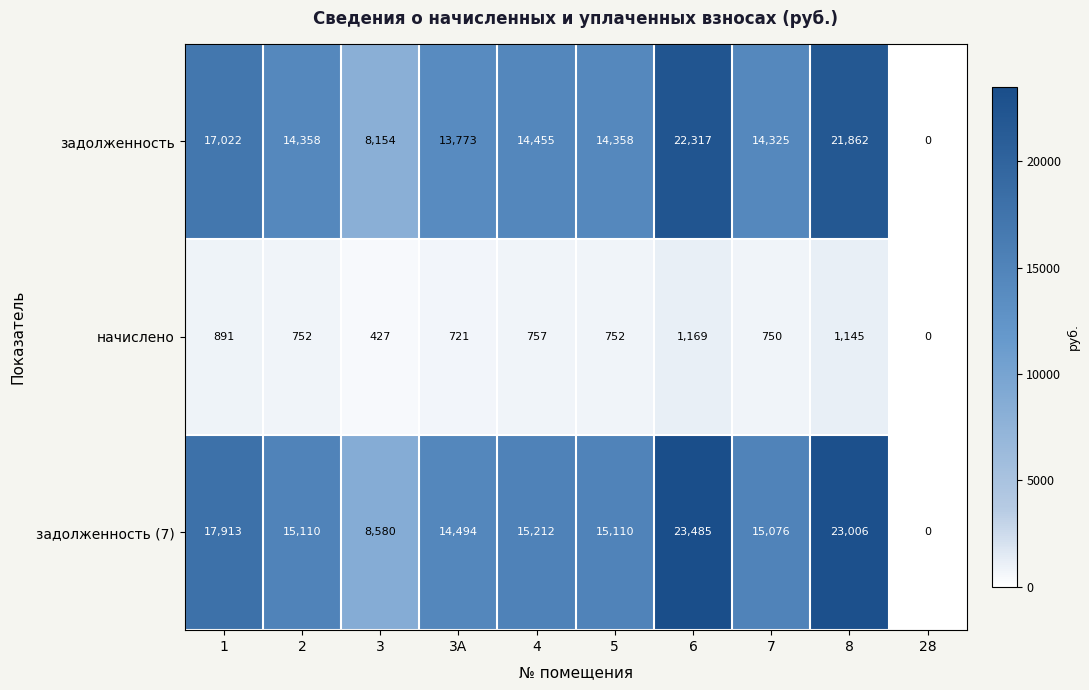

The задолженность (7) series shows 3867 at 4. True or false?

False